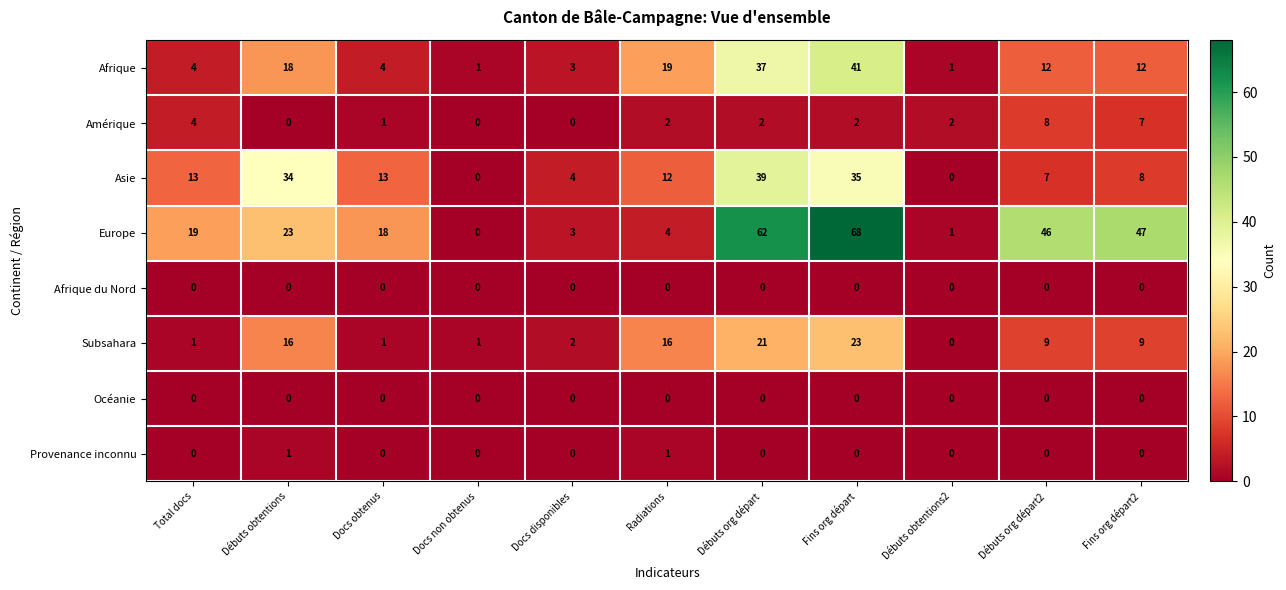

True or false: Europe has a value of 1 at Débuts obtentions2.

True